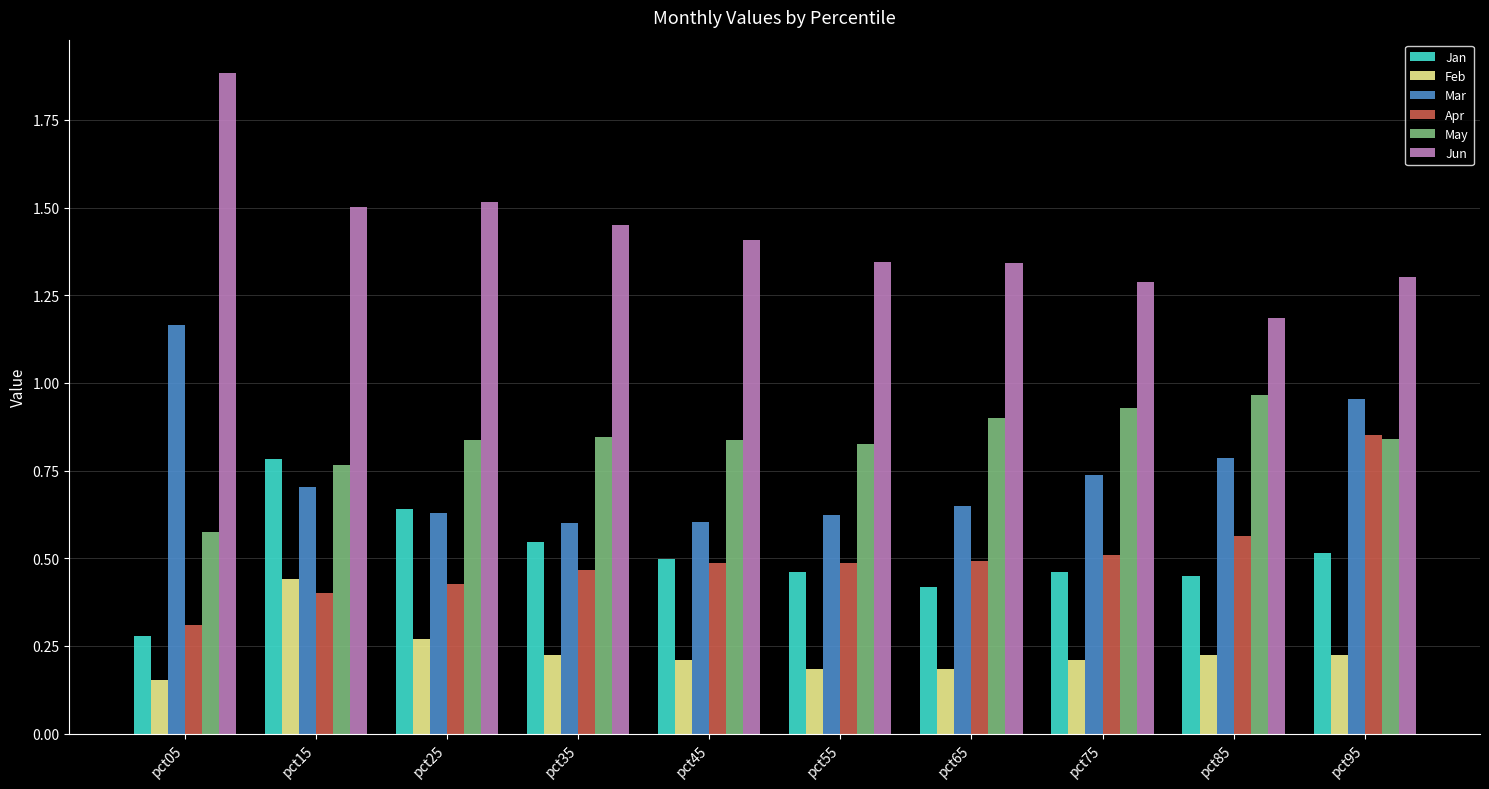

The value of Jun at pct25 is 2.4. True or false?

False